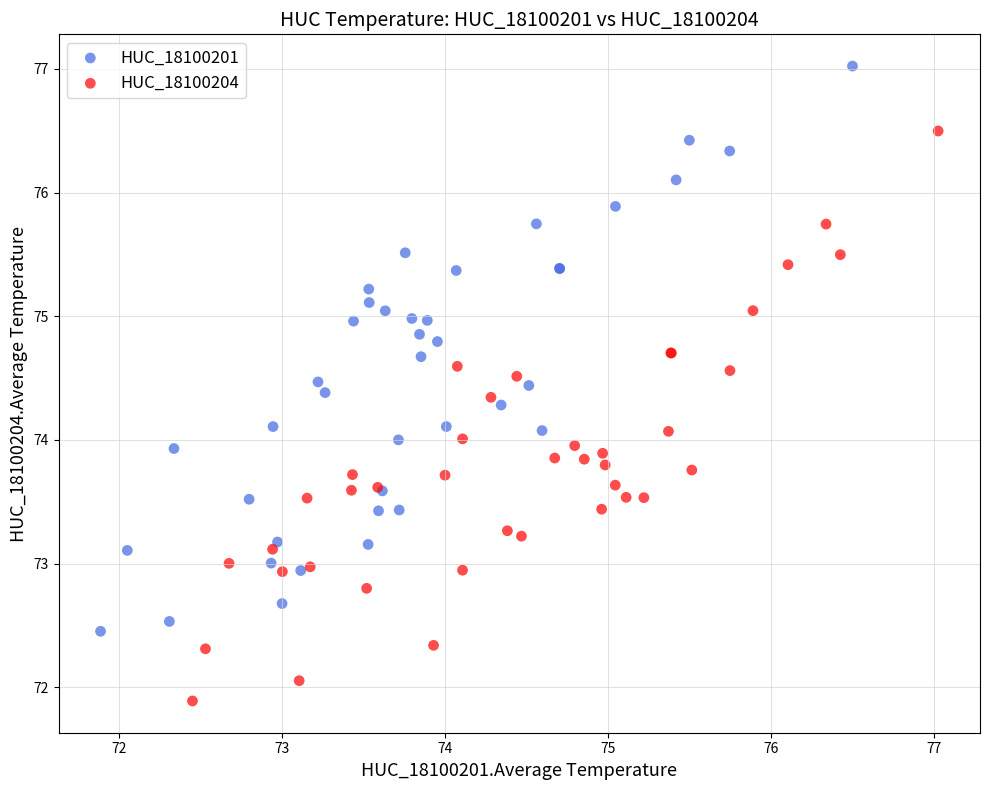

Which series contains the highest Y value?

HUC_18100201